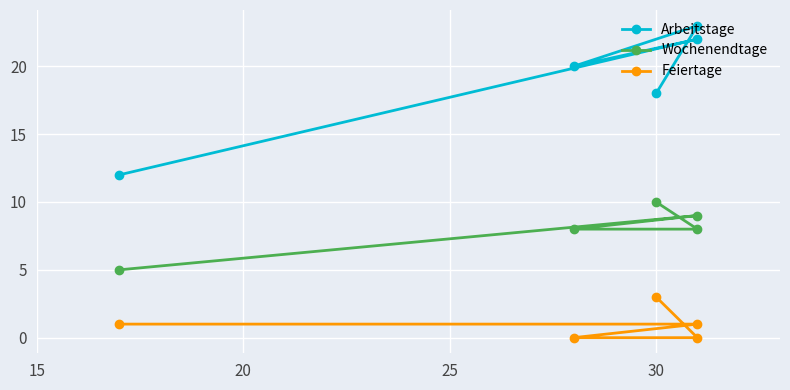

Which series has the widest spread of values?

Arbeitstage